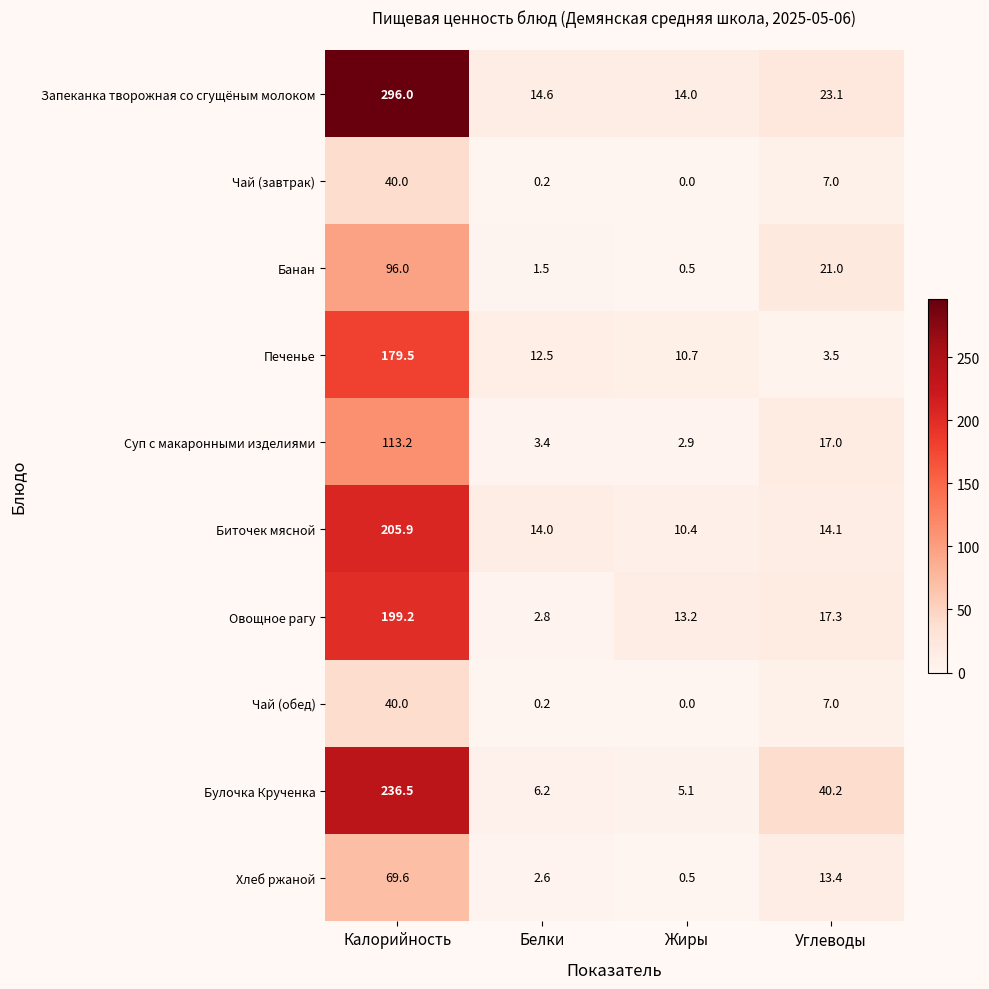

True or false: Запеканка творожная со сгущёным молоком has a value of 33.2 at Углеводы.

False